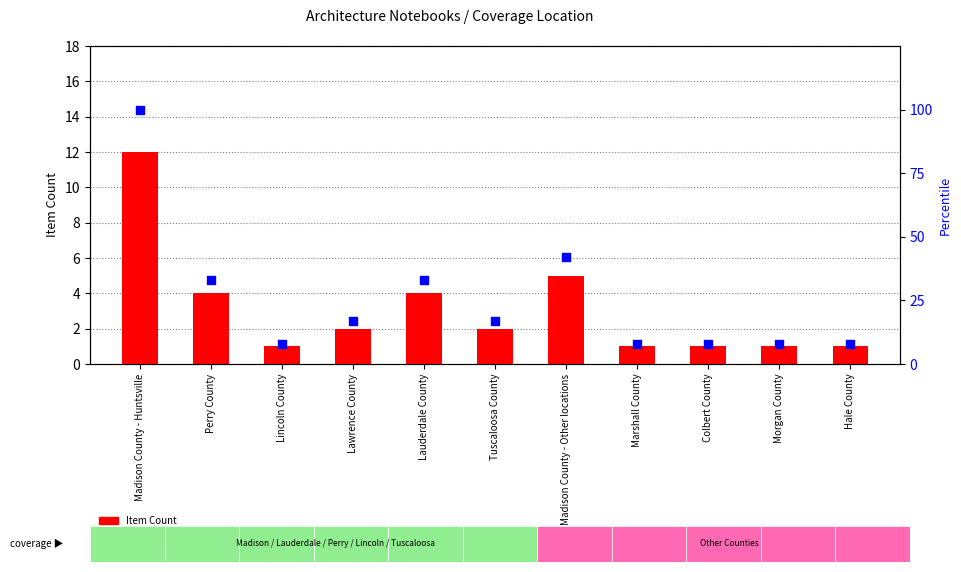

At which category is the sum across all series the highest?

Madison County - Huntsville